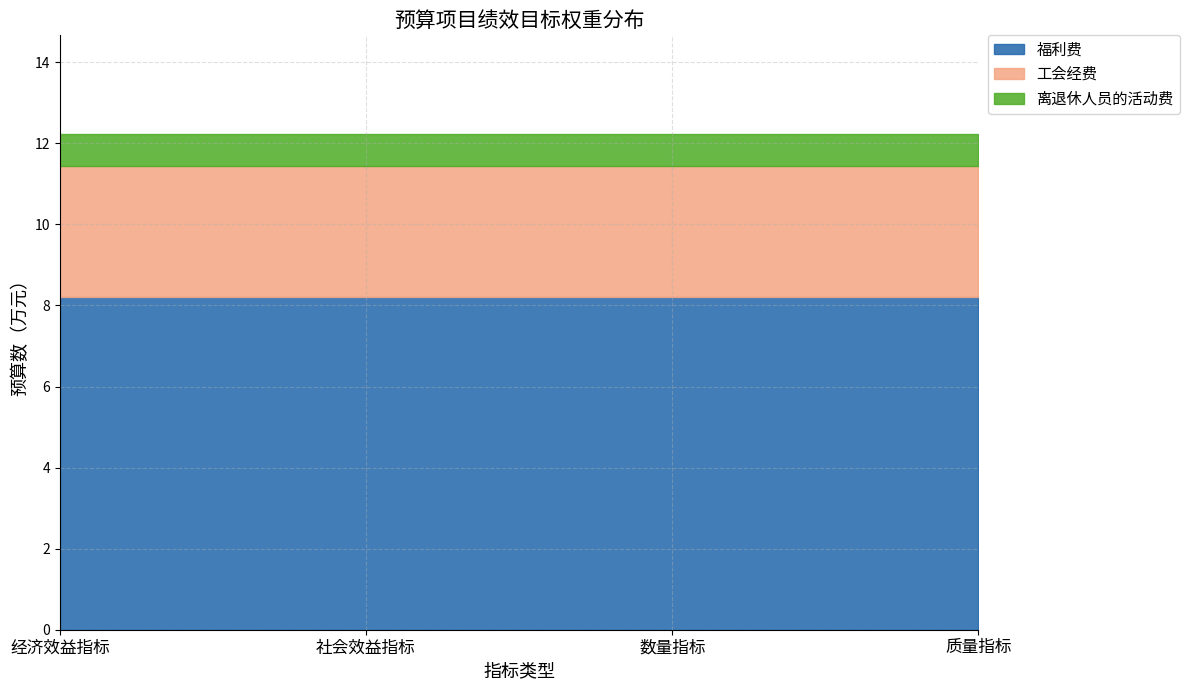

True or false: 离退休人员的活动费 and 福利费 cross at least once.

False